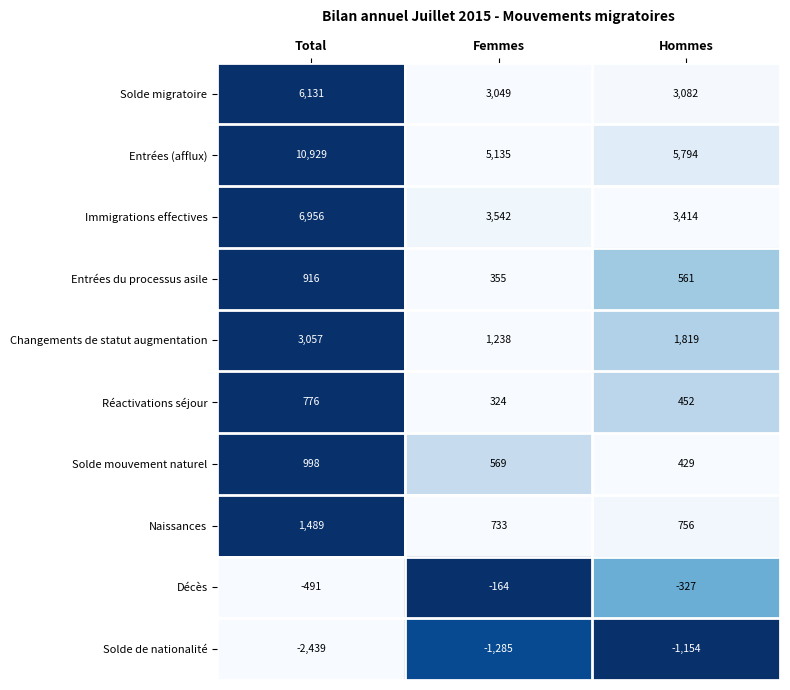

Reading right to left, what are all the values shown in this chart?

Solde migratoire: Hommes=3082	Femmes=3049	Total=6131
Entrées (afflux): Hommes=5794	Femmes=5135	Total=10929
Immigrations effectives: Hommes=3414	Femmes=3542	Total=6956
Entrées du processus asile: Hommes=561	Femmes=355	Total=916
Changements de statut augmentation: Hommes=1819	Femmes=1238	Total=3057
Réactivations séjour: Hommes=452	Femmes=324	Total=776
Solde mouvement naturel: Hommes=429	Femmes=569	Total=998
Naissances: Hommes=756	Femmes=733	Total=1489
Décès: Hommes=-327	Femmes=-164	Total=-491
Solde de nationalité: Hommes=-1154	Femmes=-1285	Total=-2439